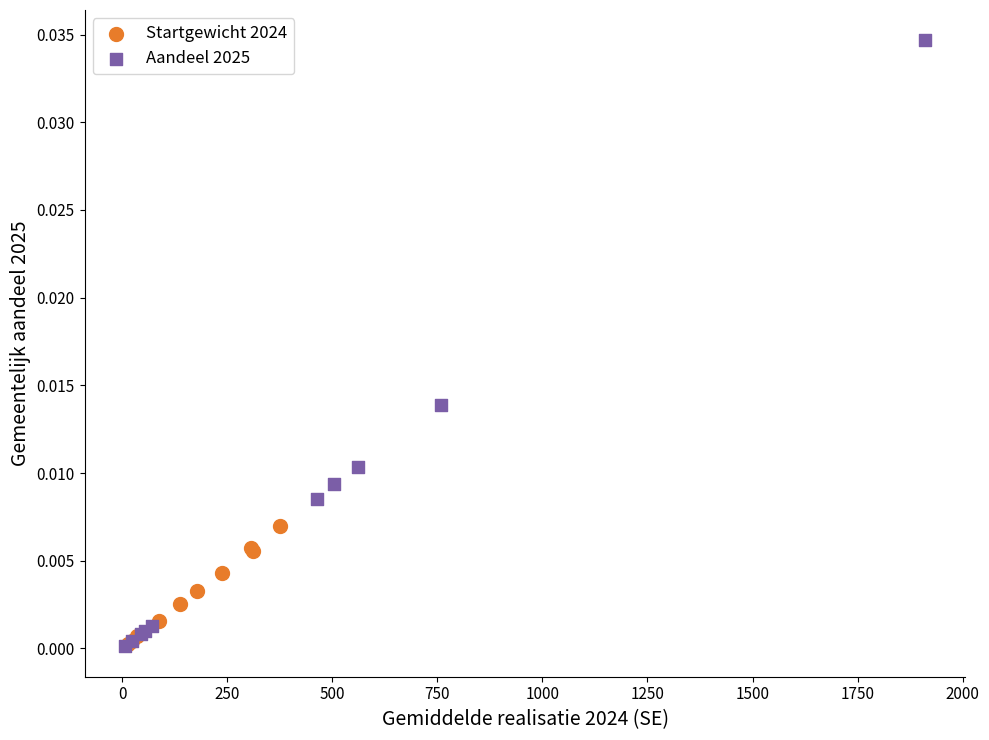

What are all the series names shown in the legend?

Startgewicht 2024, Aandeel 2025